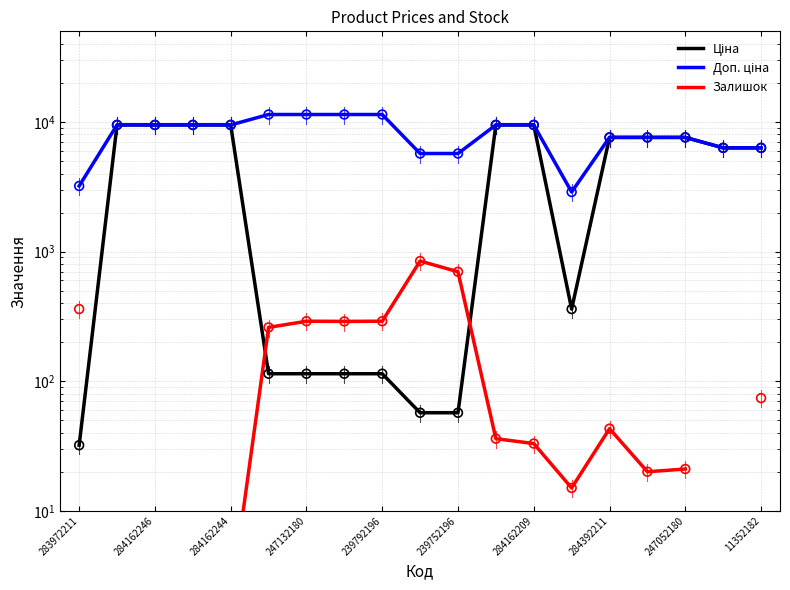

Which series reaches the minimum Y coordinate?

Залишок